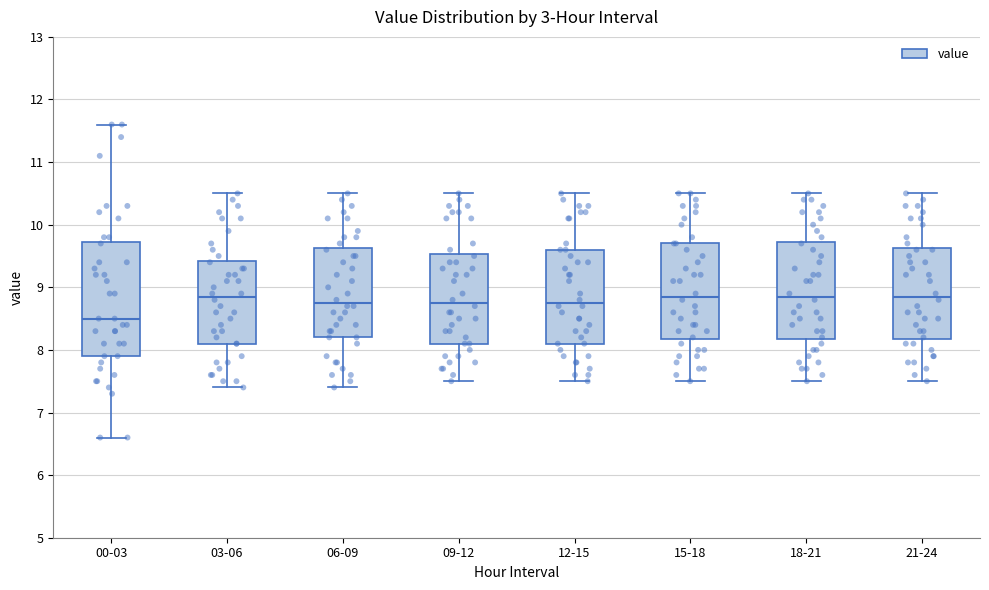

Where does the upper whisker of the box for 00-03 end on the y-axis? The values are not printed on the chart, so give them approximately, as read against the axis.

11.6